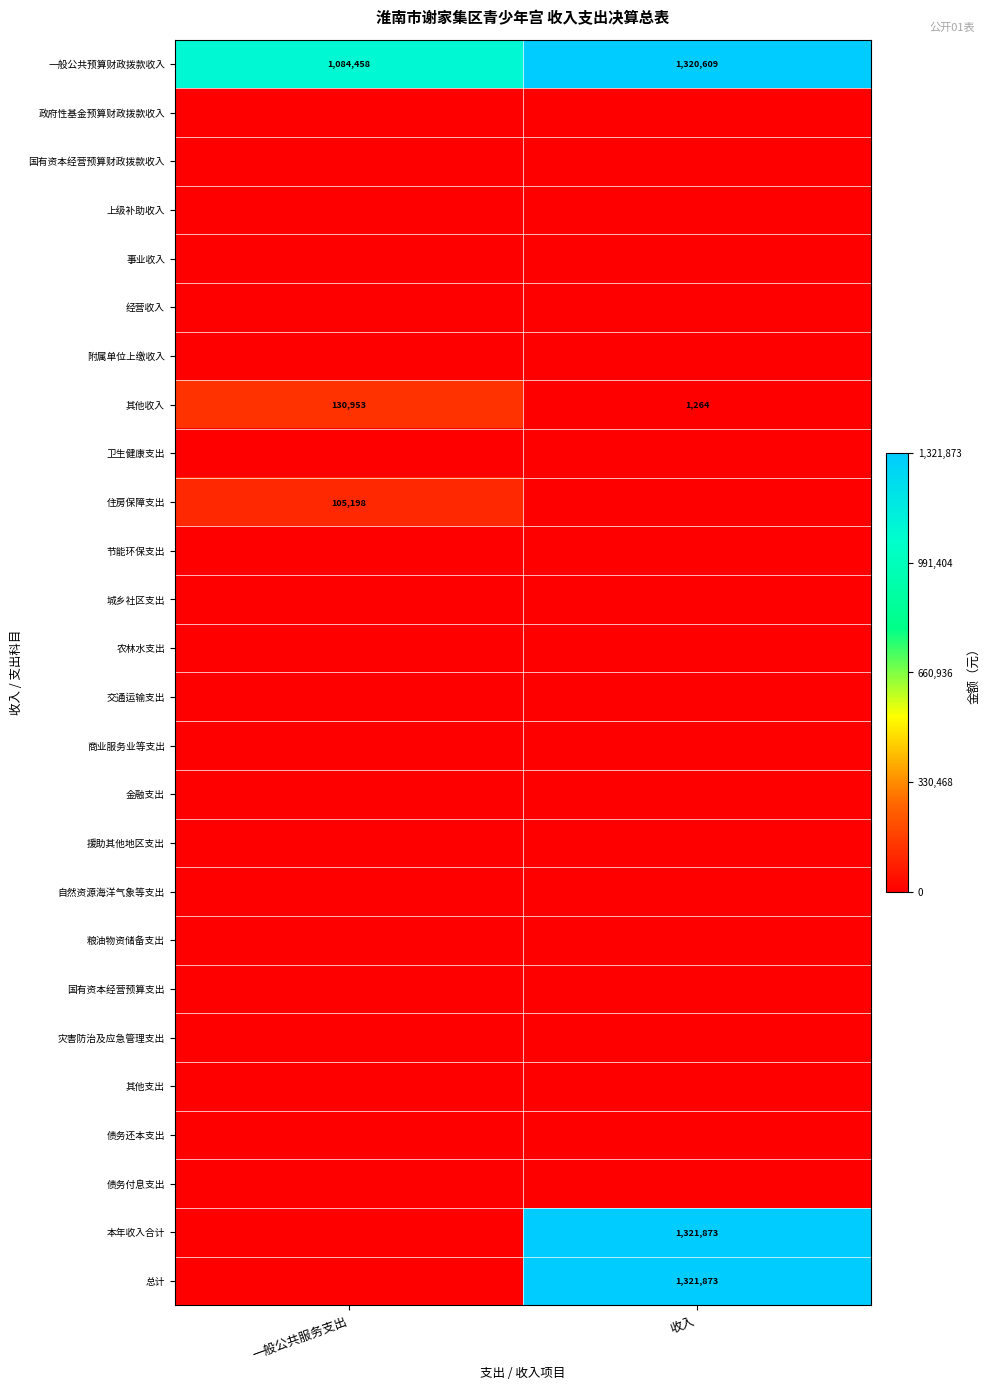

List the labels in order of 其他收入 value, largest first.

一般公共服务支出, 收入